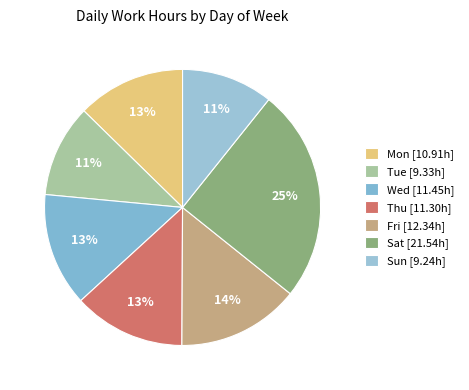

Is it true that Thu is 13% of the pie?

True